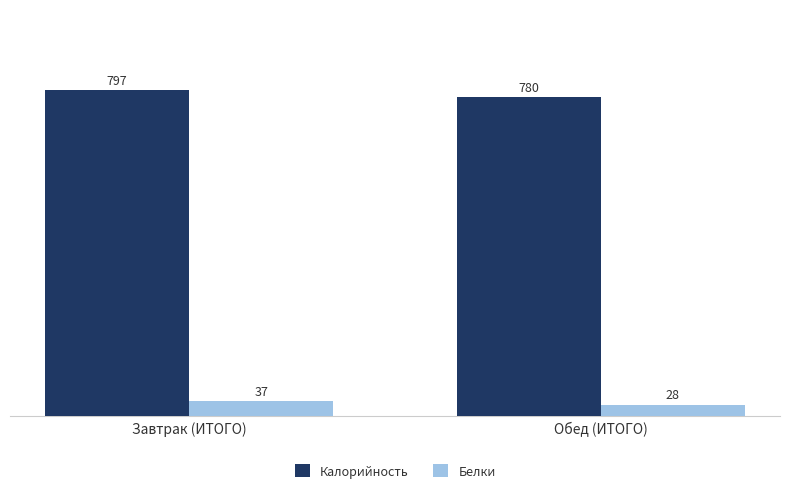

What is the label of the 2nd bar from the left?

Обед (ИТОГО)